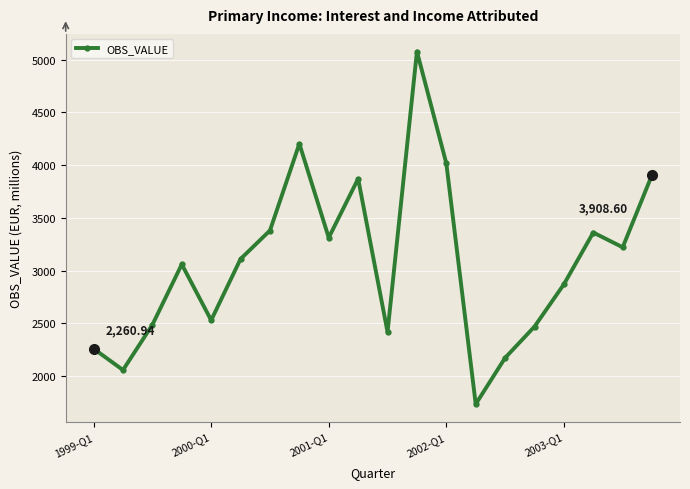

What is the difference between the maximum and minimum values?

3340.2